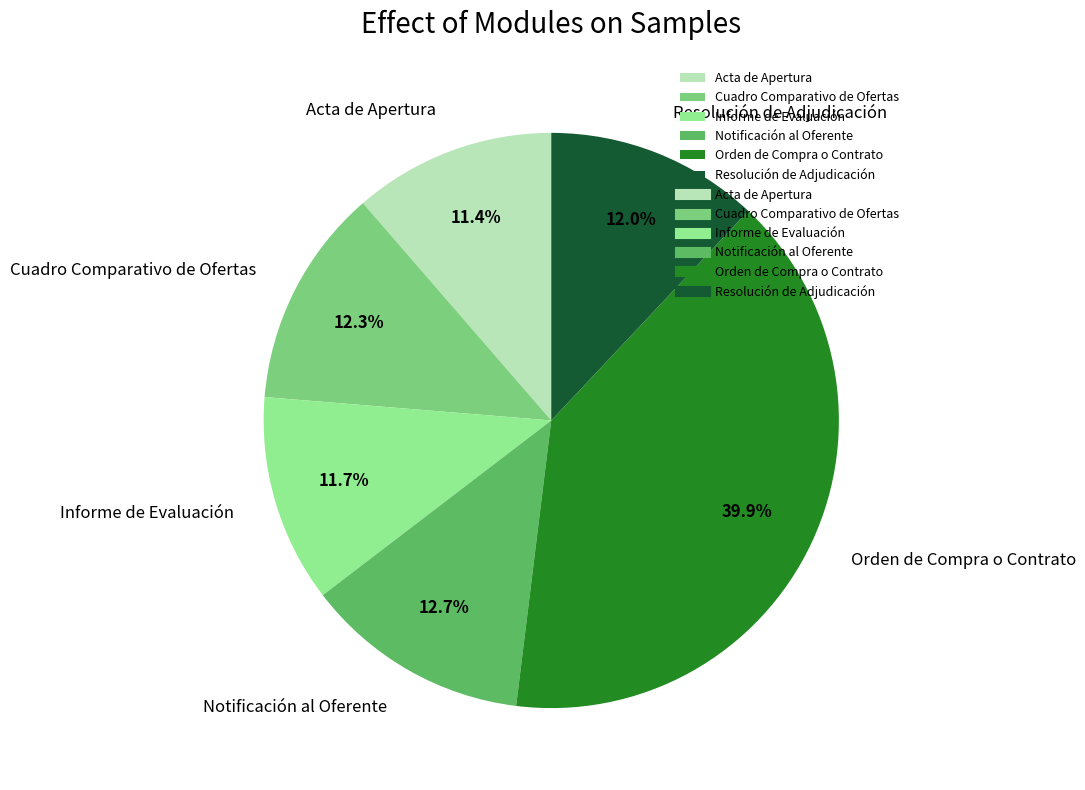

Count the number of slices in the pie.

6